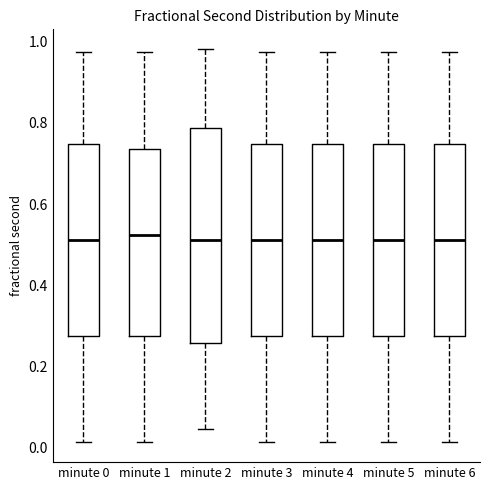

Comparing the boxes themselves (not the whiskers), which one is the tallest?

minute 2